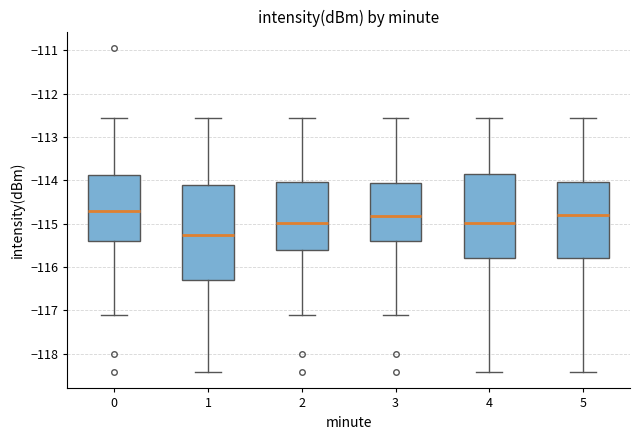

Where does the lower whisker of the box at x = 5 end on the y-axis? The values are not printed on the chart, so give them approximately, as read against the axis.

-118.4